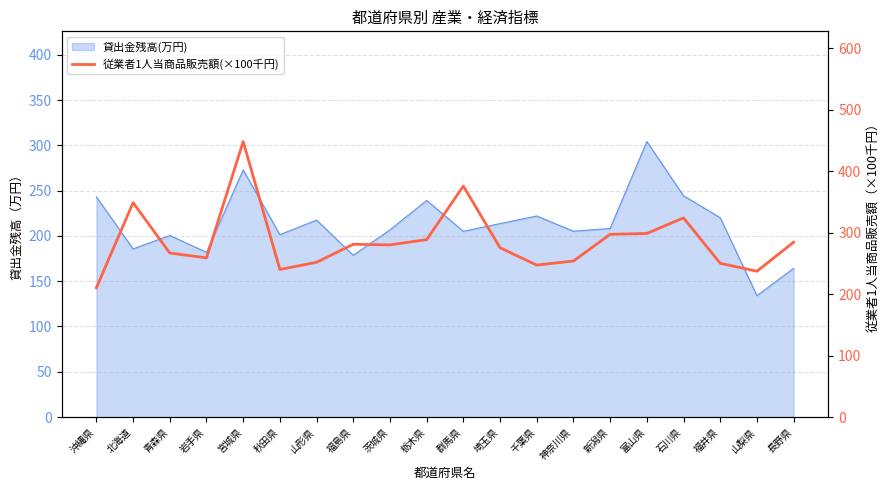

What is the label of the 19th point from the left?

山梨県